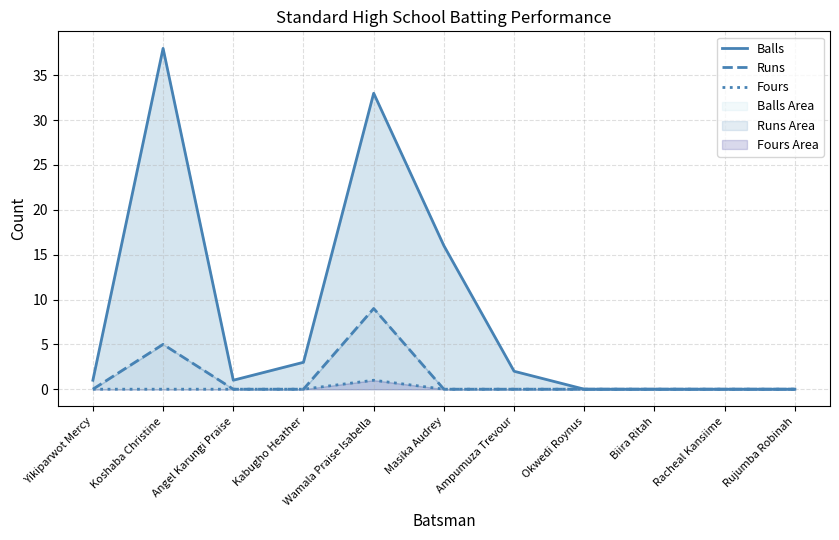

At how many categories does at least one series exceed 8?

3